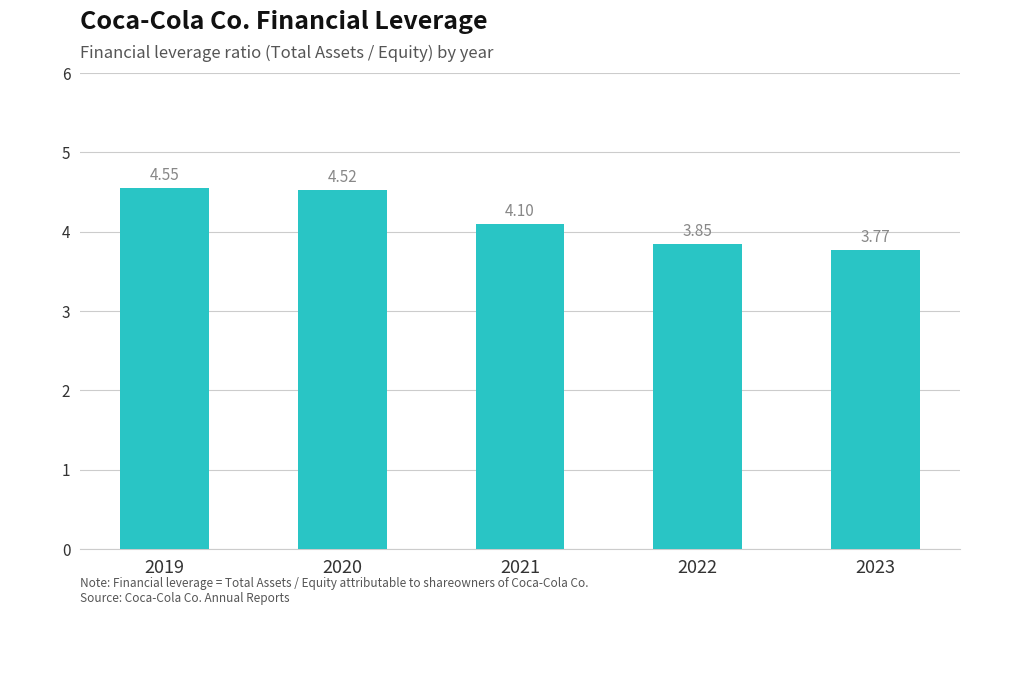

The value at 2020 is 4.5. True or false?

True